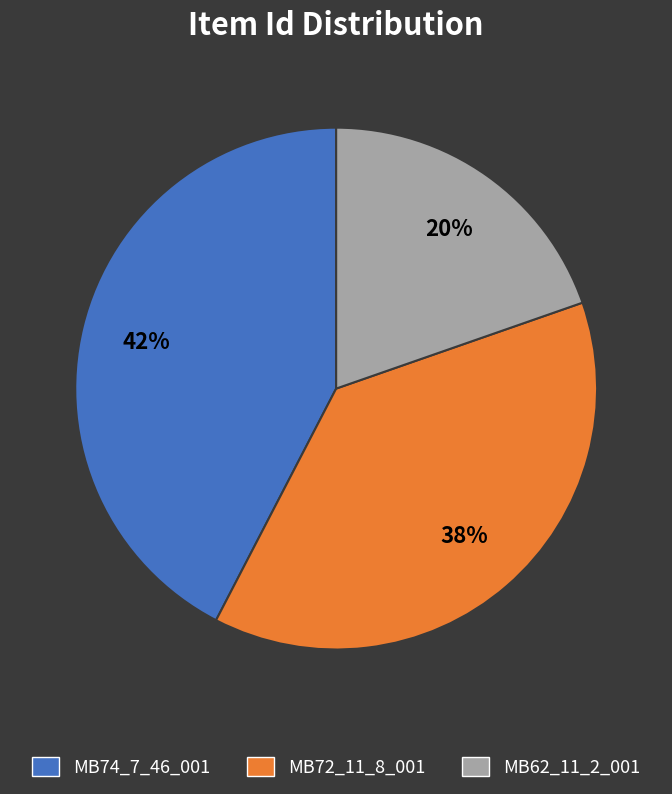

To the nearest percent, what portion does MB62_11_2_001 represent?

20%